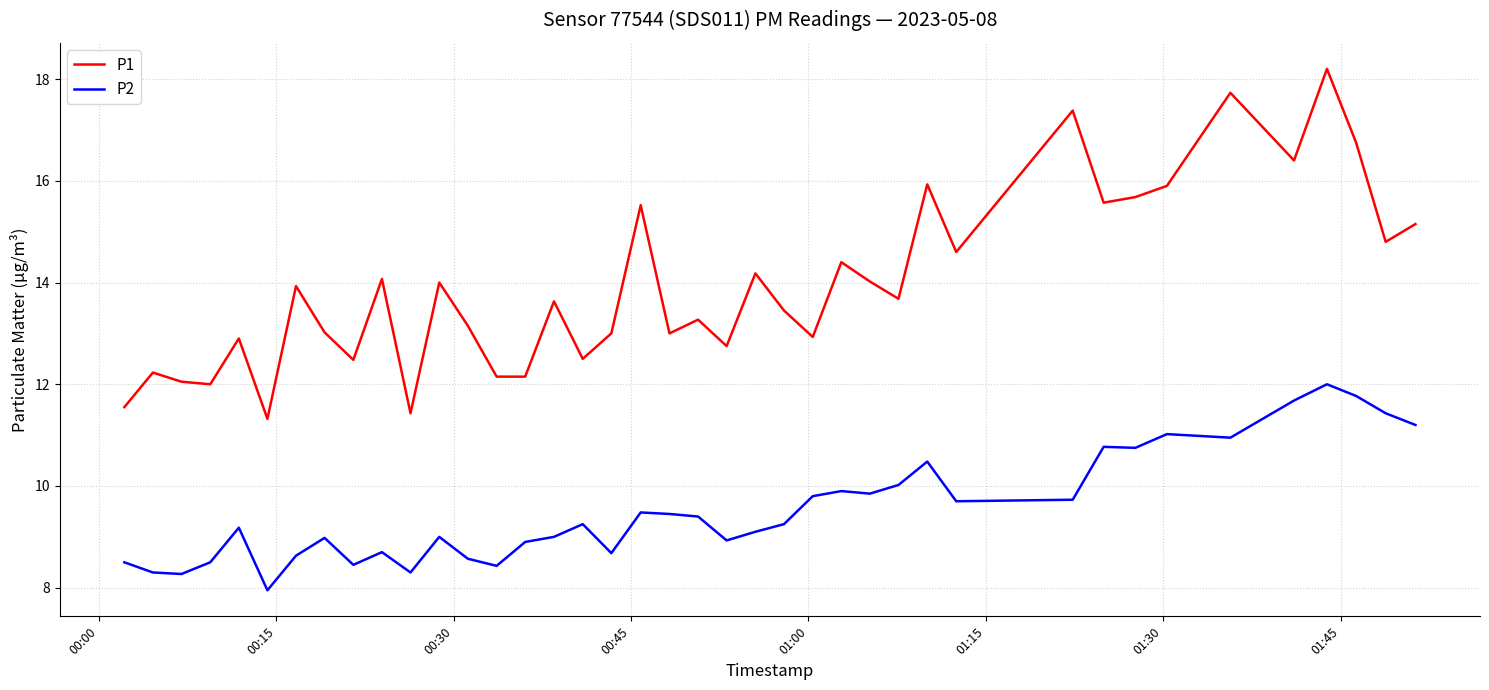

True or false: P1 and P2 intersect in this chart.

False